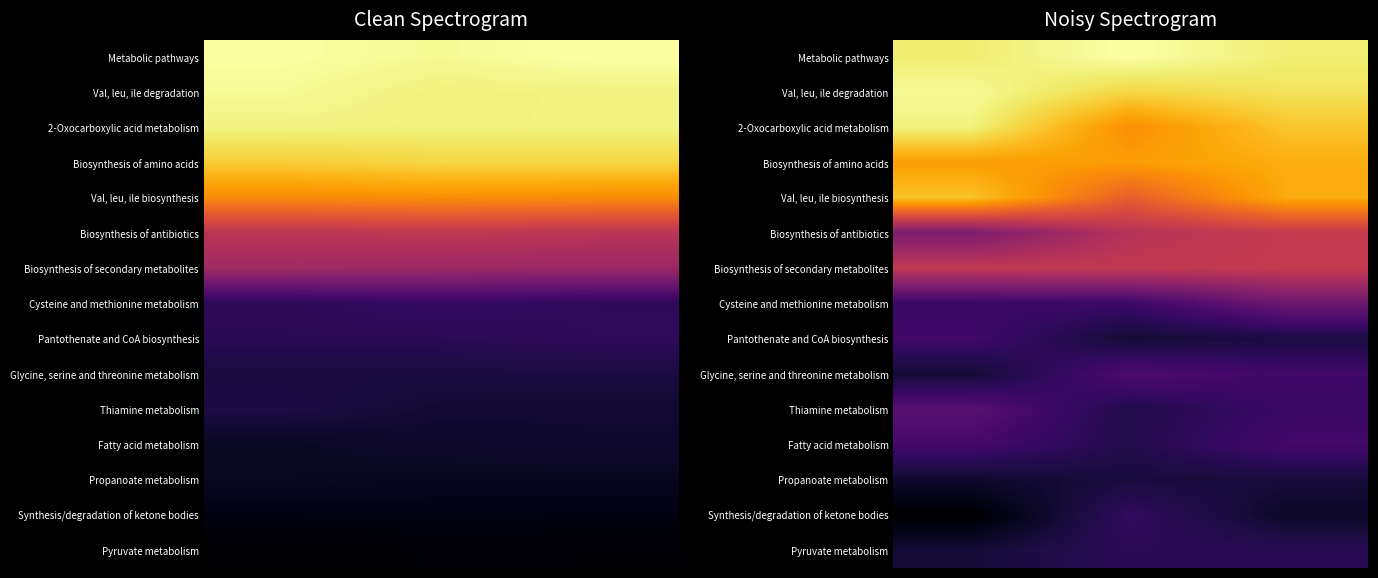

What is the maximum value shown in the chart?

7.8